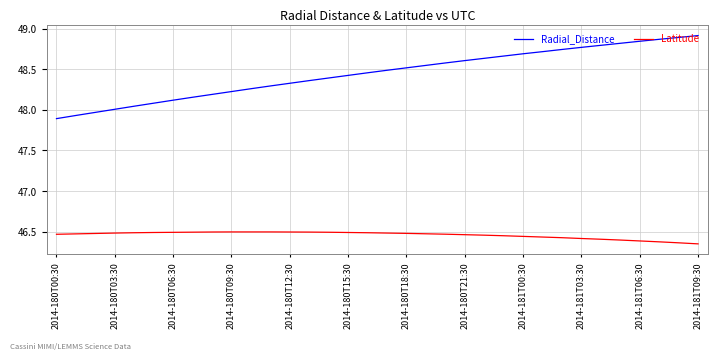

Which series has the largest range (max minus min)?

Radial_Distance